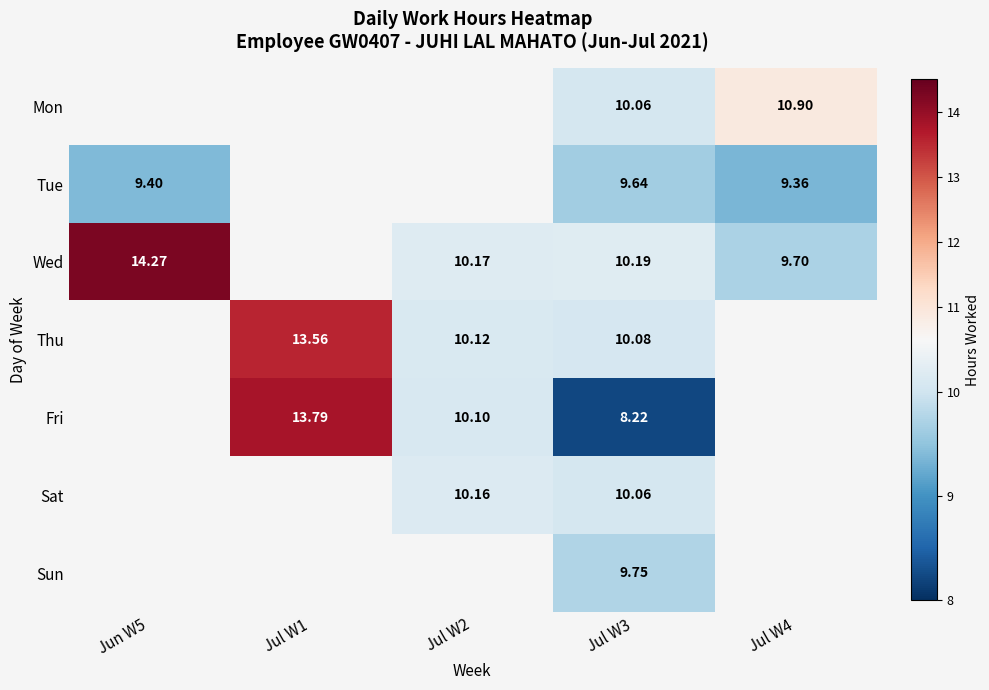

Which series changed the most between Jul W2 and Jul W3?

Fri